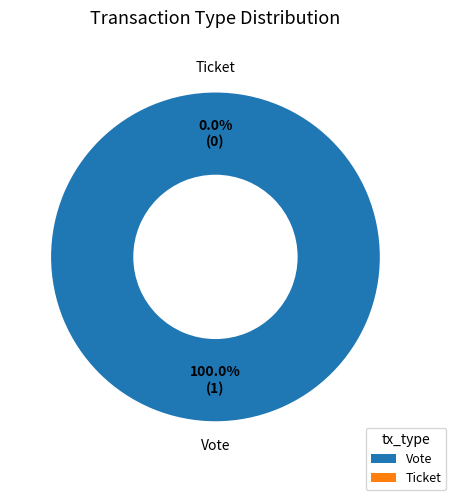

Which slice is the largest?

Vote